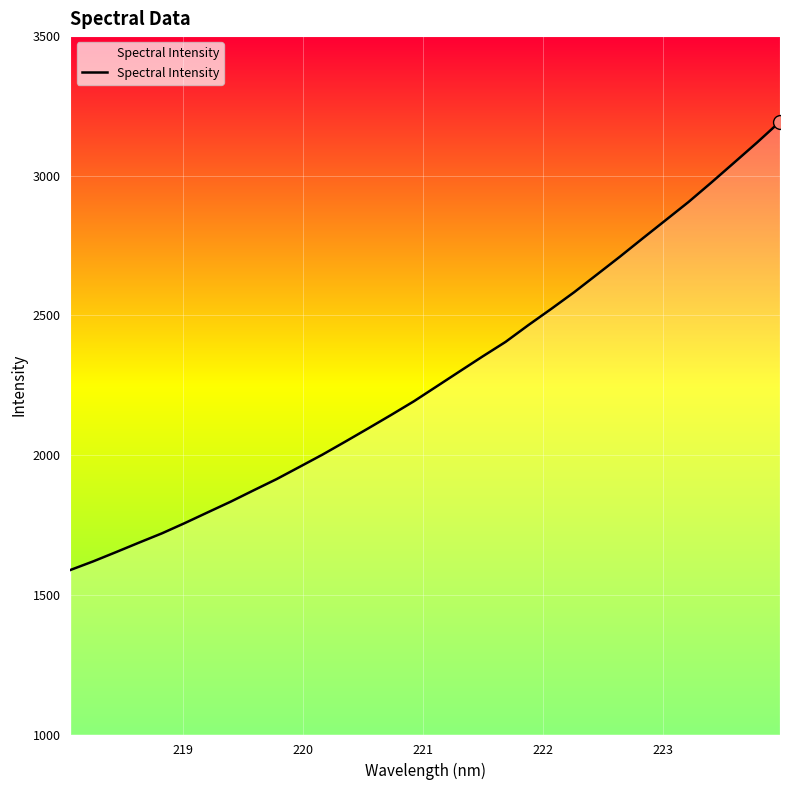

What is the smallest value displayed?

1588.8